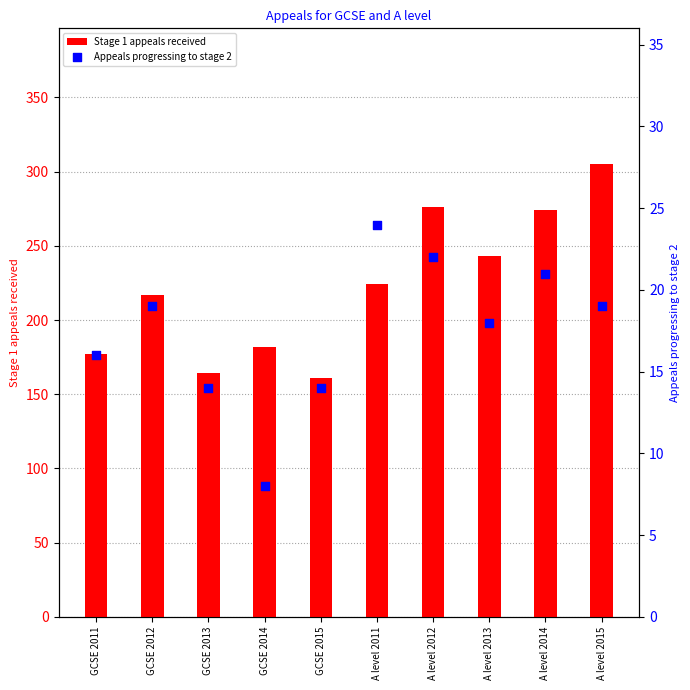

At how many categories does at least one series exceed 28?

10